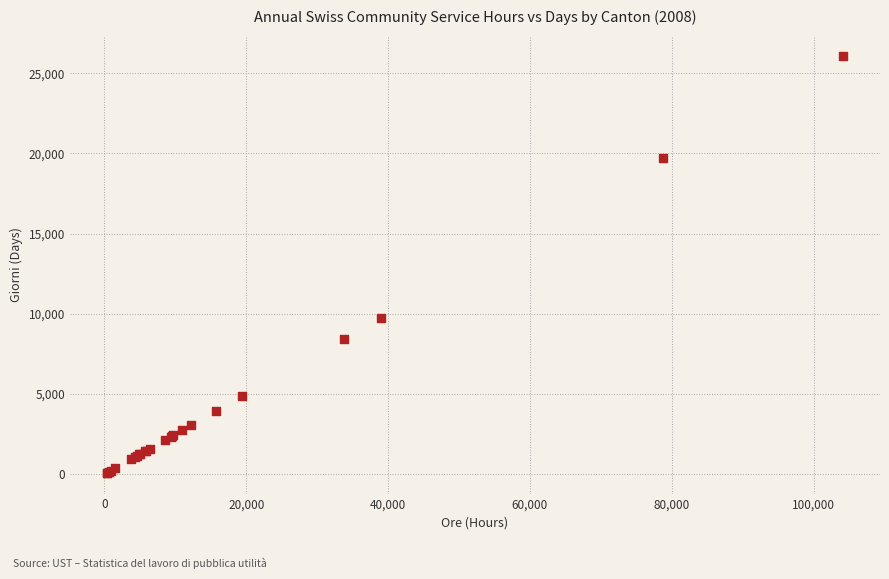

What Y value in the scatter plot is closest to 13064?

9736